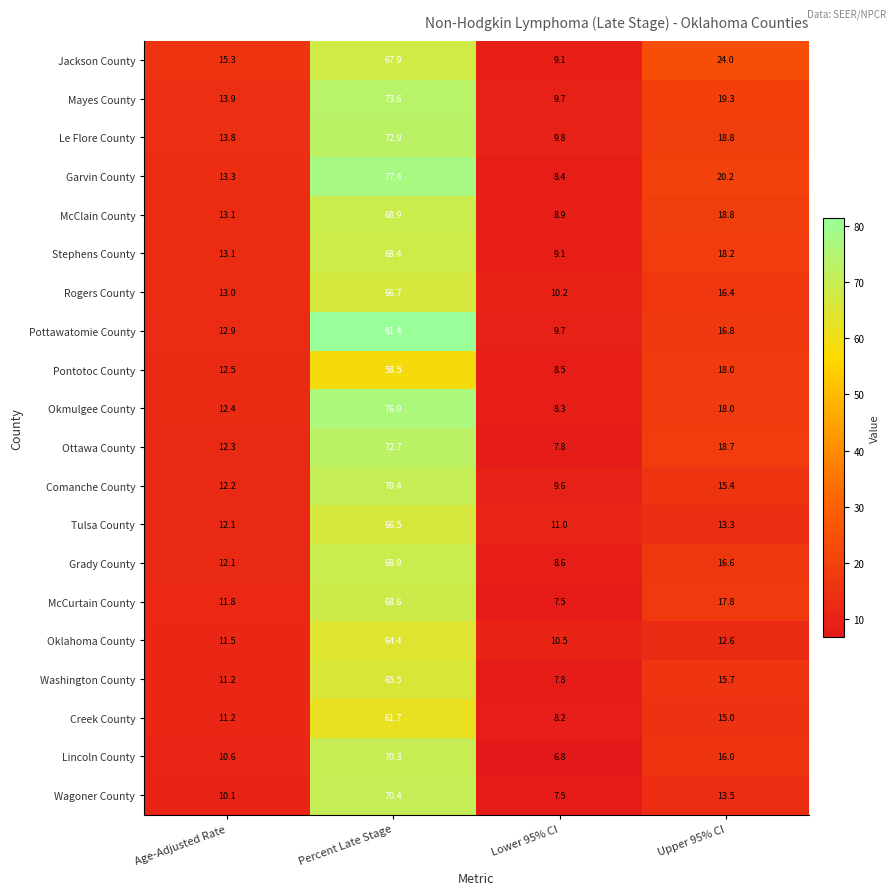

Rank the categories by Creek County value from highest to lowest.

Percent Late Stage, Upper 95% CI, Age-Adjusted Rate, Lower 95% CI